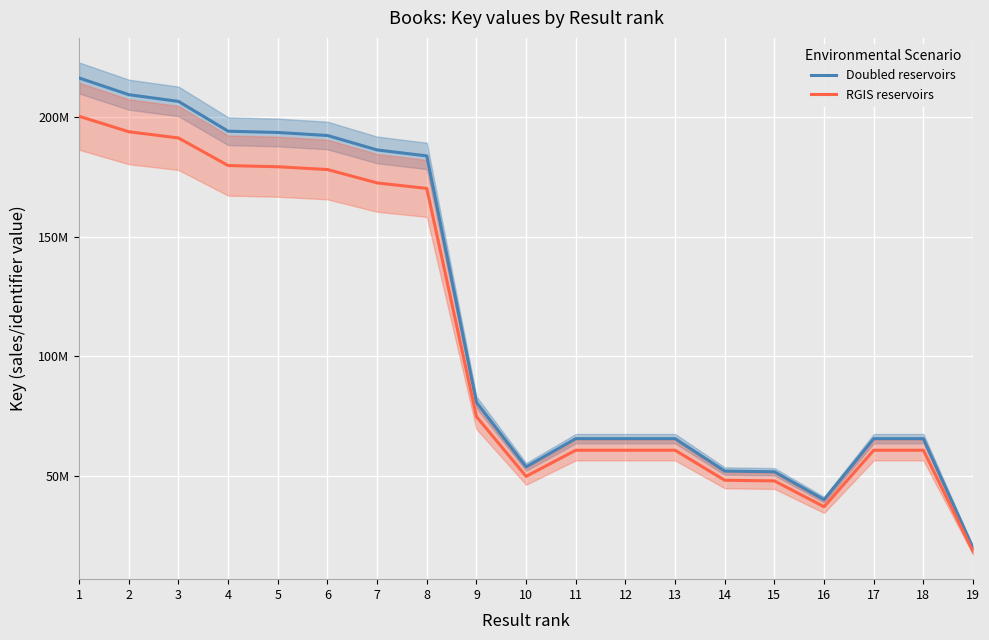

How many interior local peaks does the Doubled reservoirs series have?

2